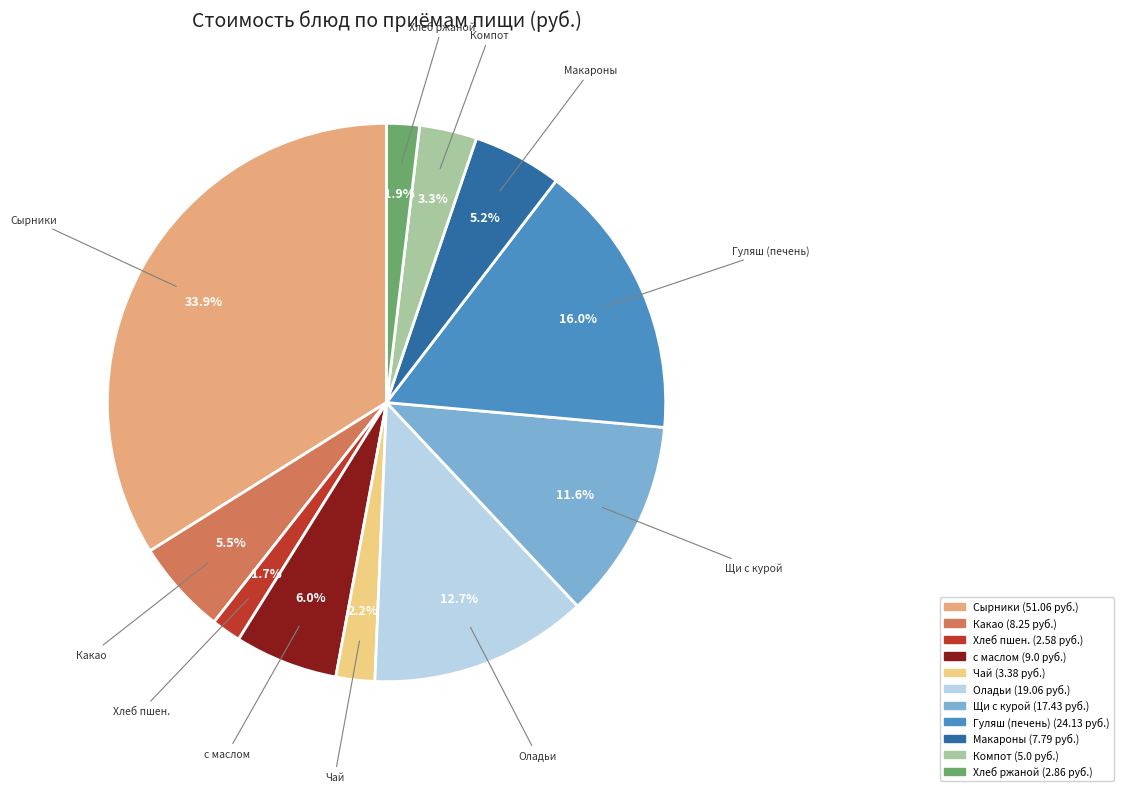

Is there any slice that represents more than half of the pie?

No